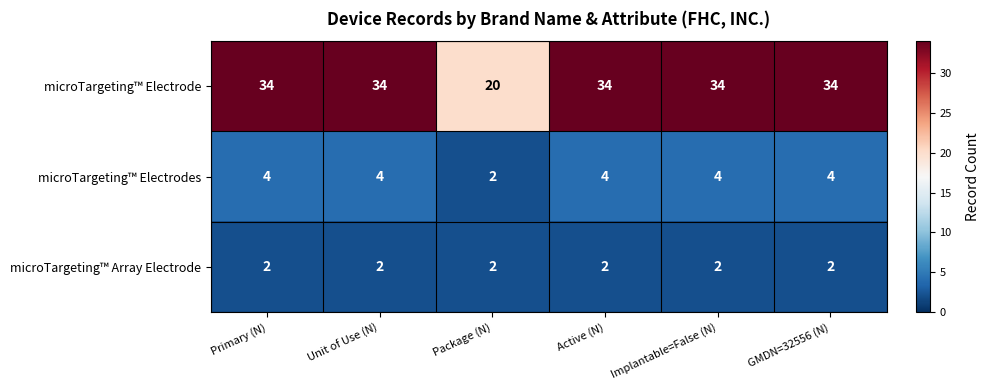

True or false: microTargeting™ Array Electrode has a value of 2 at GMDN=32556 (N).

True